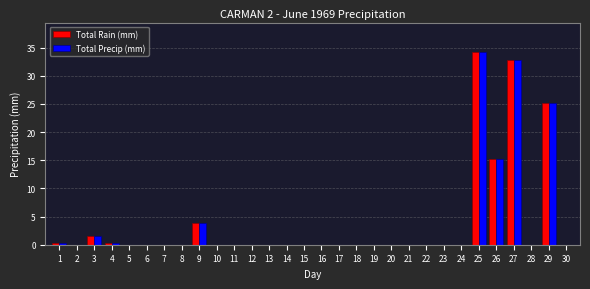

What is the greatest value displayed?

34.3